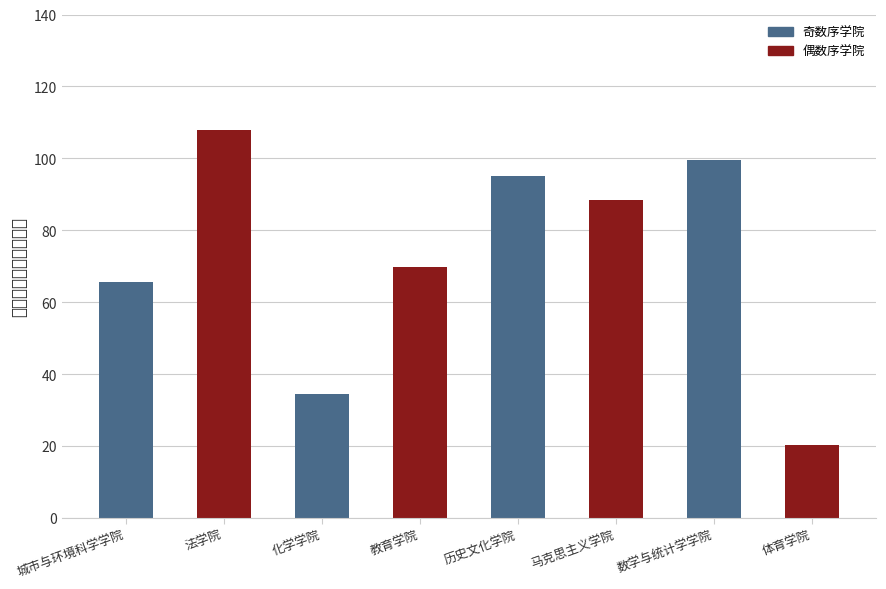

What is the label of the 8th bar from the right?

城市与环境科学学院